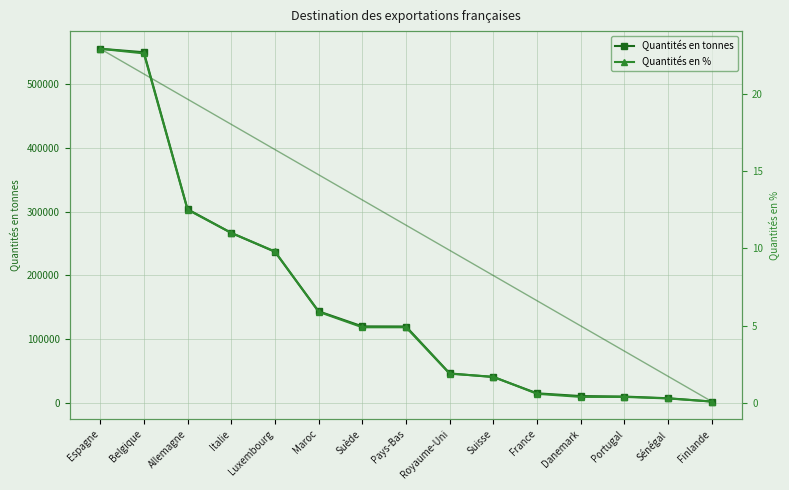

What is the label of the 2nd point from the right?

Sénégal